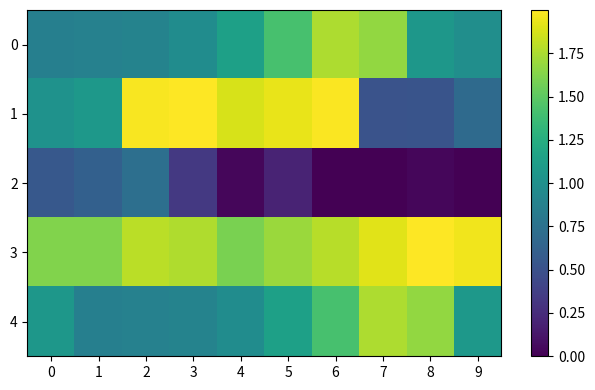

Reading left to right, extract all data points from this chart.

0: 0=0.9	1=0.9	2=0.9	3=1.0	4=1.1	5=1.4	6=1.8	7=1.7	8=1.1	9=1.0
1: 0=1.0	1=1.1	2=2.0	3=2.0	4=1.9	5=1.9	6=2.0	7=0.5	8=0.5	9=0.7
2: 0=0.6	1=0.6	2=0.7	3=0.3	4=0.0	5=0.2	6=0.0	7=0.0	8=0.0	9=0.0
3: 0=1.6	1=1.6	2=1.8	3=1.8	4=1.6	5=1.7	6=1.8	7=1.9	8=2.0	9=2.0
4: 0=1.1	1=0.9	2=0.9	3=0.9	4=1.0	5=1.1	6=1.4	7=1.8	8=1.7	9=1.1